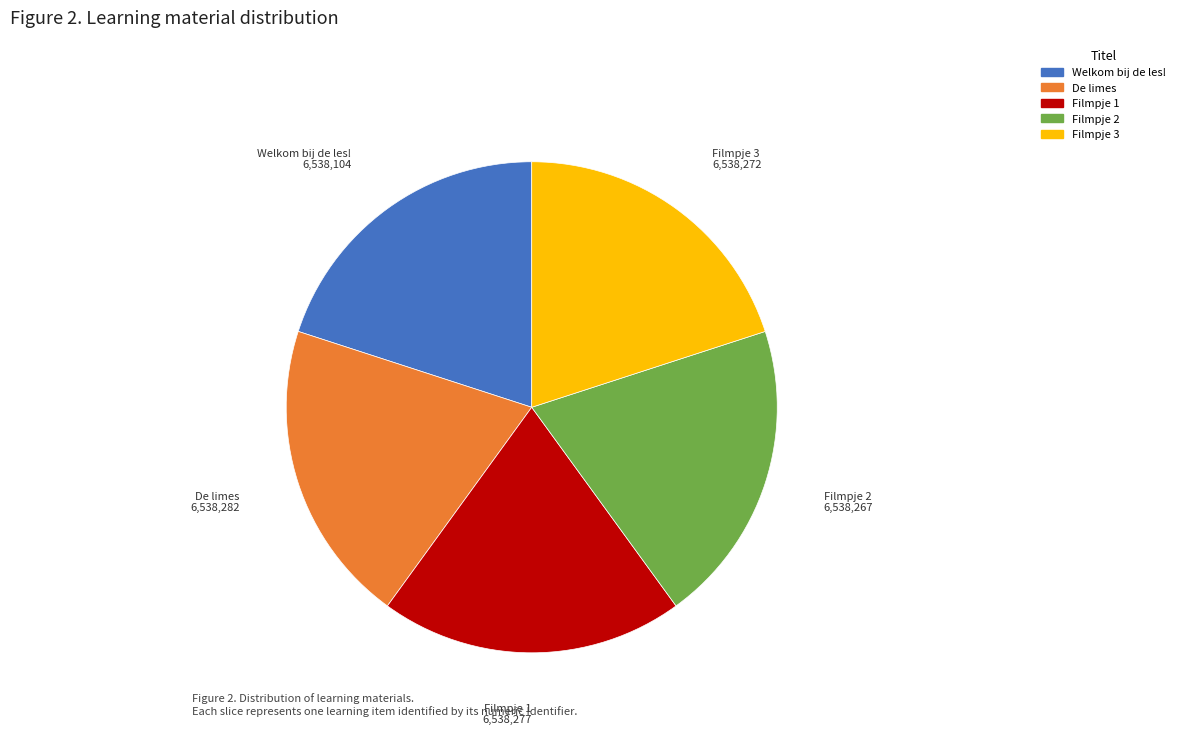

Does Filmpje 1 represent more than half of the total?

No